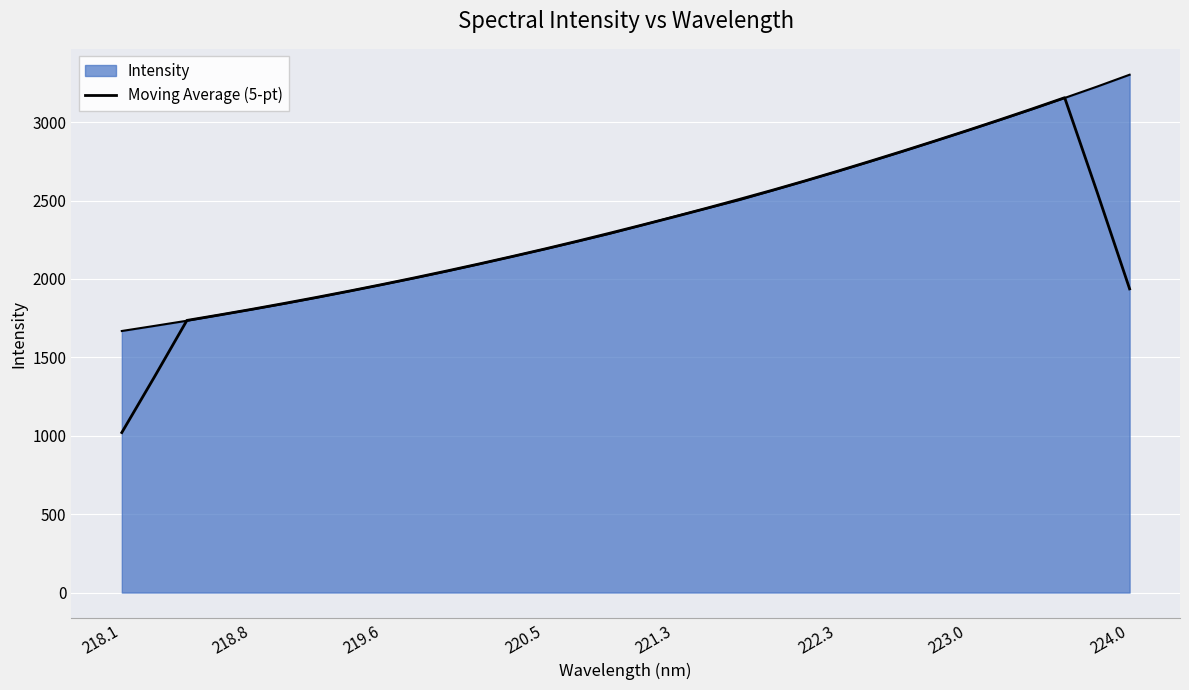

Reading left to right, list all the values displayed in this chart.

1020.5	1374.5	1735.7	1770.5	1806.7	1844.5	1883.2	1923.2	1964.6	2007.4	2051.5	2096.8	2143.4	2191.3	2240.9	2292.0	2344.2	2397.3	2452.3	2508.5	2565.8	2625.2	2686.8	2749.8	2814.1	2879.7	2946.7	3015.1	3084.7	3156.0	2553.4	1936.8